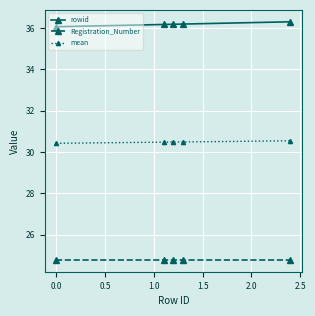

True or false: rowid and Registration_Number intersect in this chart.

False